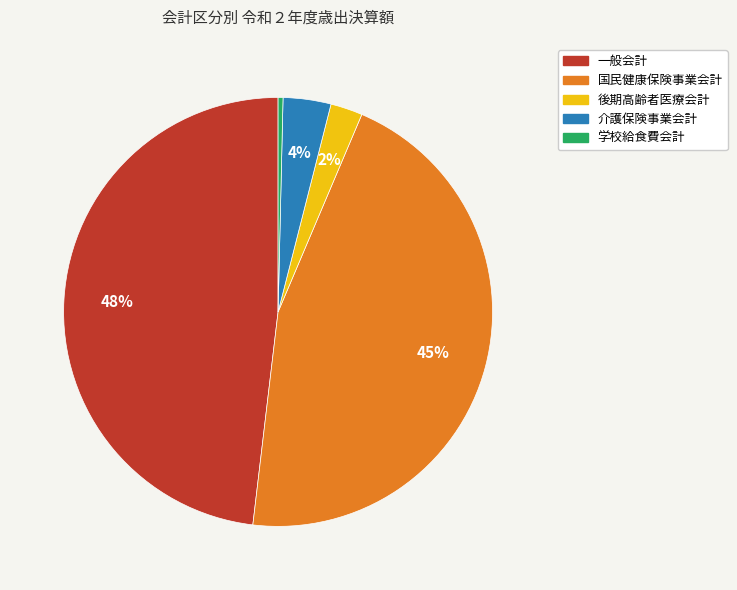

Which has a higher value, 後期高齢者医療会計 or 一般会計?

一般会計